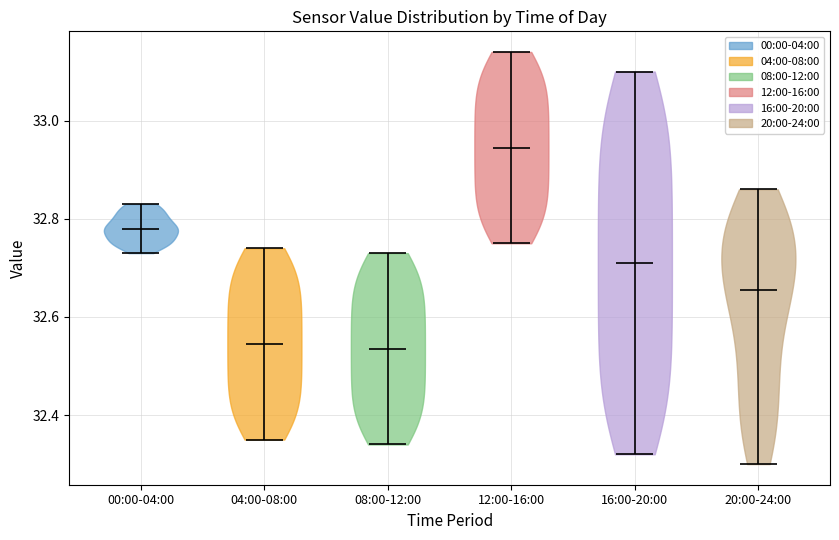

Reading left to right, read every violin against the y-axis: where its median line is, and the lowest and highest points it reaches. The values are not printed on the chart, so give them approximately, as read against the axis.

00:00-04:00: median line 32.78, lowest point 32.74, highest point 32.84
04:00-08:00: median line 32.54, lowest point 32.36, highest point 32.74
08:00-12:00: median line 32.54, lowest point 32.34, highest point 32.74
12:00-16:00: median line 32.94, lowest point 32.76, highest point 33.14
16:00-20:00: median line 32.72, lowest point 32.32, highest point 33.10
20:00-24:00: median line 32.66, lowest point 32.30, highest point 32.86